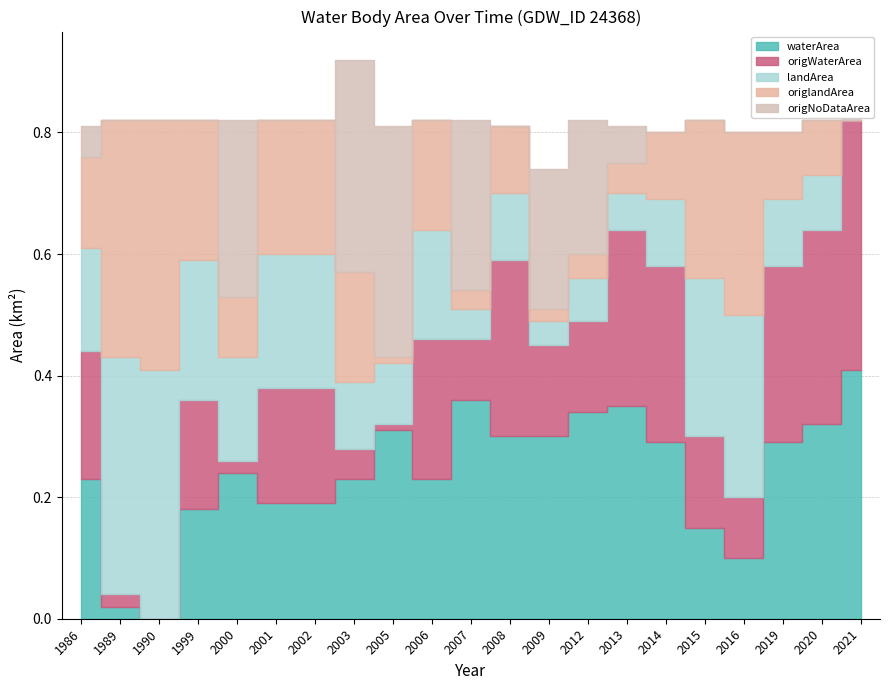

Rank the series at 2015 from lowest to highest value.

origNoDataArea, waterArea, origWaterArea, landArea, origlandArea